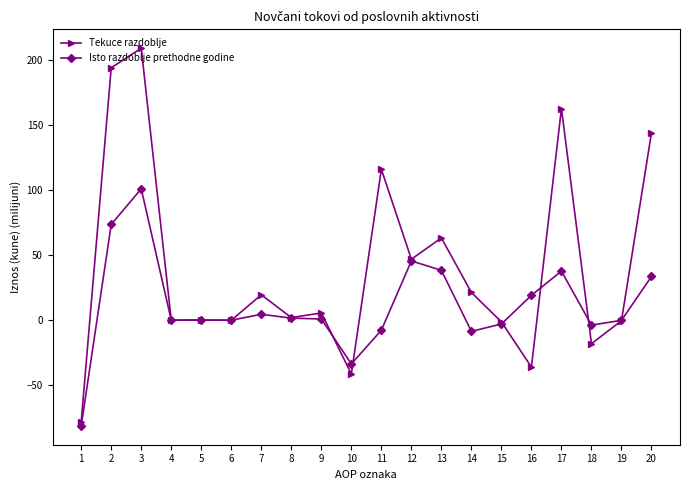

True or false: Tekuce razdoblje has a value of -58.5 at 9.

False